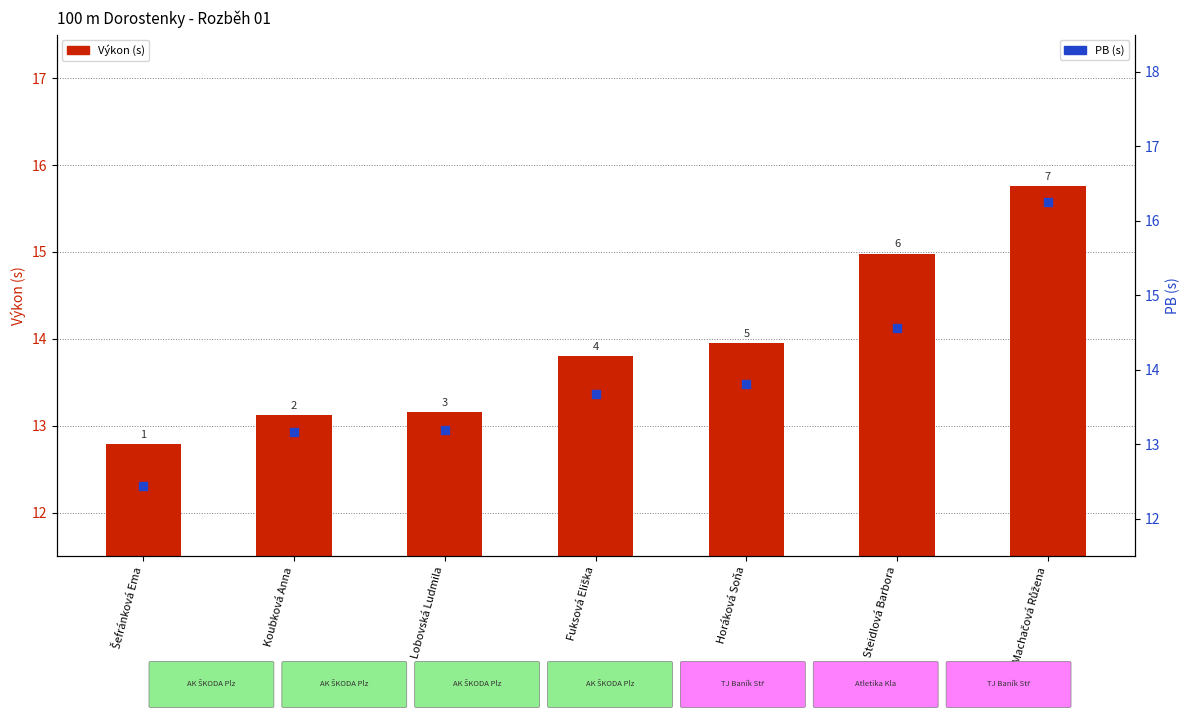

Is the value of Výkon at Lobovská Ludmila greater than the value of PB at Machačová Růžena?

No